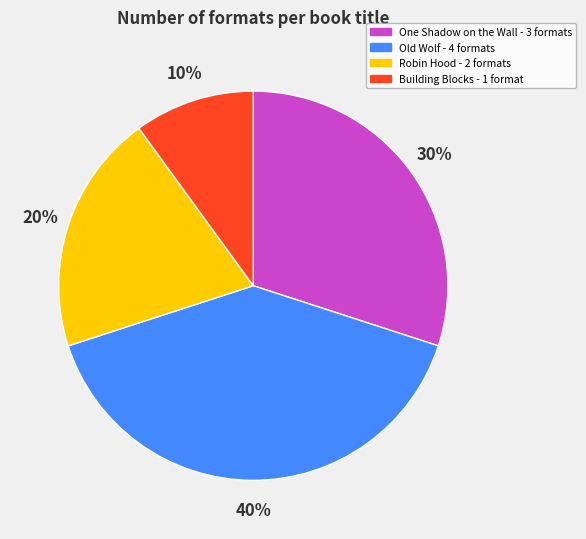

To the nearest percent, what is the difference between the largest and smallest slice percentages?

30%